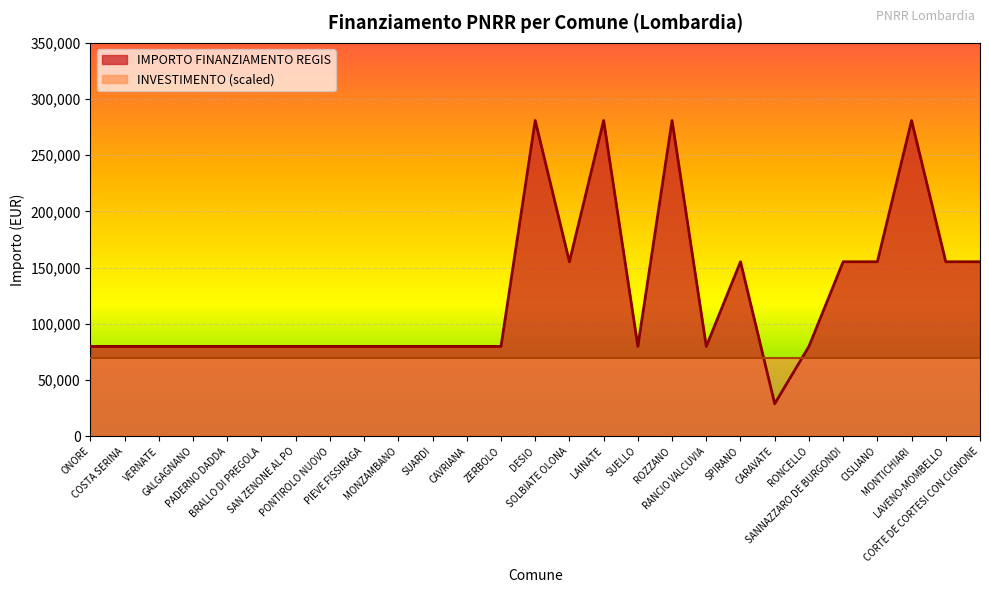

Between CAVRIANA and CORTE DE CORTESI CON CIGNONE, which is larger?

CORTE DE CORTESI CON CIGNONE